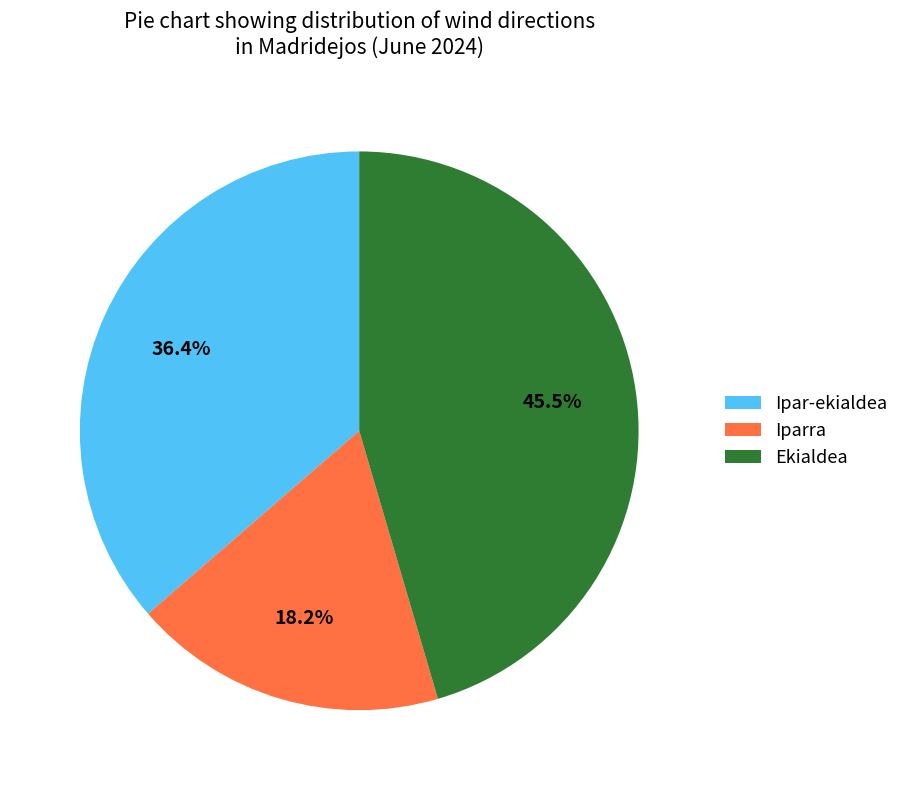

Is there a majority slice in this chart?

No